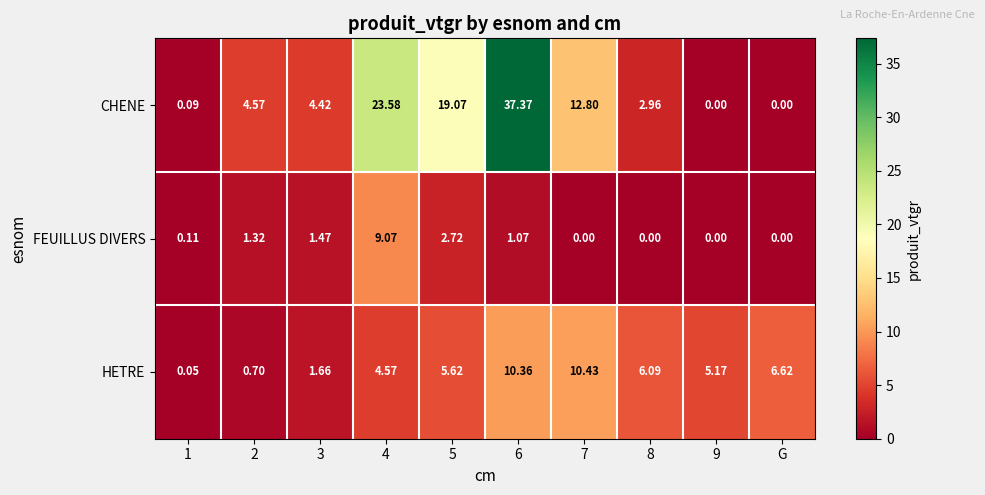

Rank the series by their maximum value, from lowest to highest.

FEUILLUS DIVERS, HETRE, CHENE